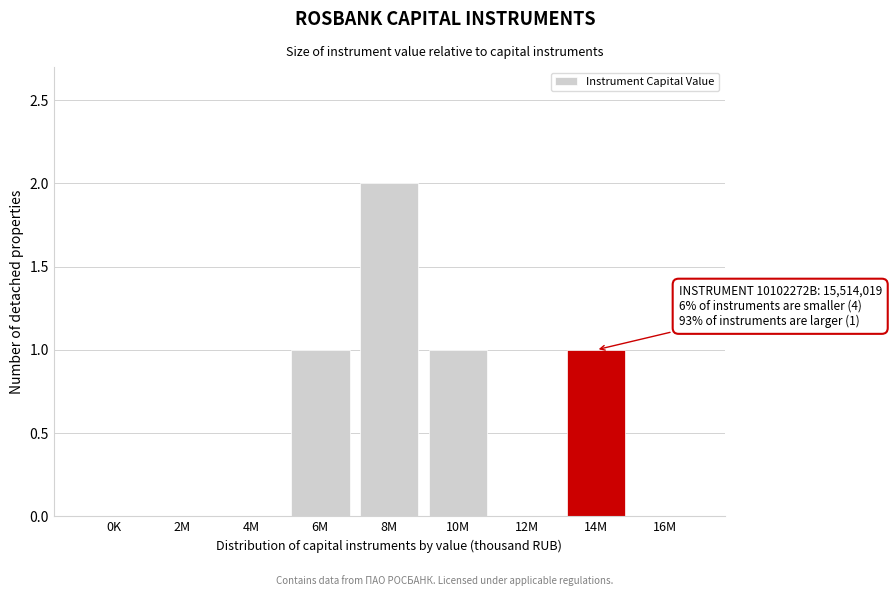

Reading left to right, what are all the values shown in this chart?

0K=0	2M=0	4M=0	6M=1	8M=2	10M=1	12M=0	14M=1	16M=0